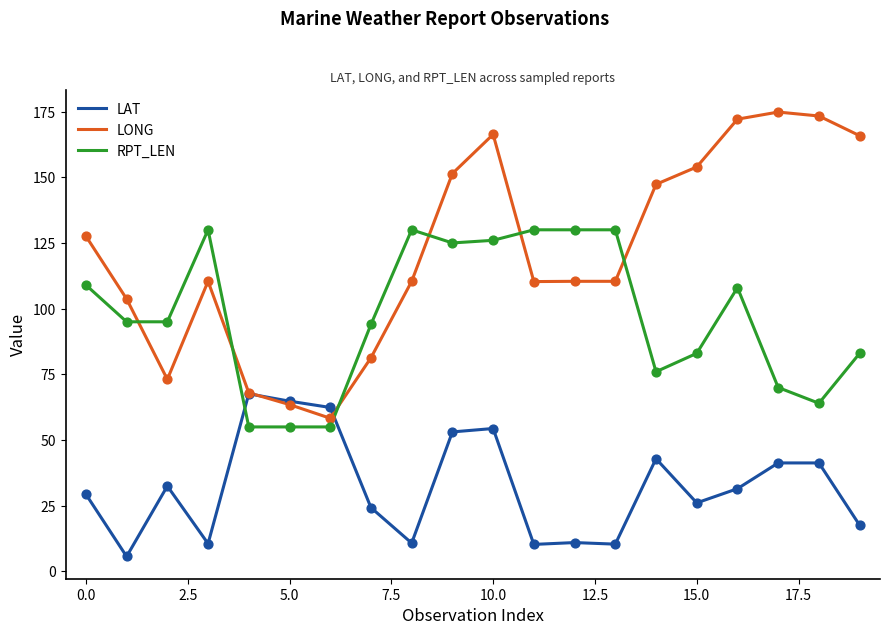

Which series has the largest total across all categories?

LONG